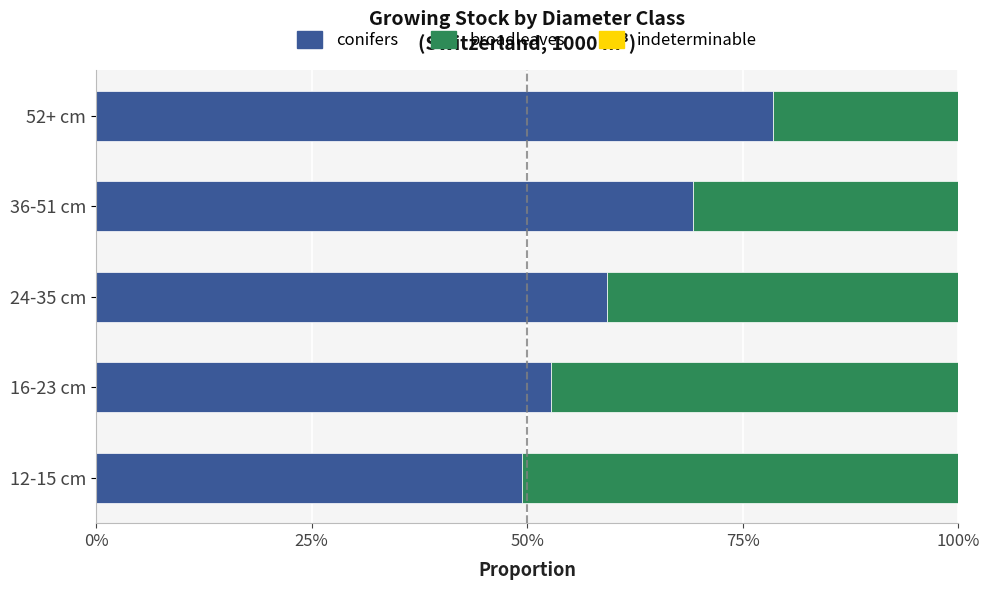

Are the bars horizontal?

Yes